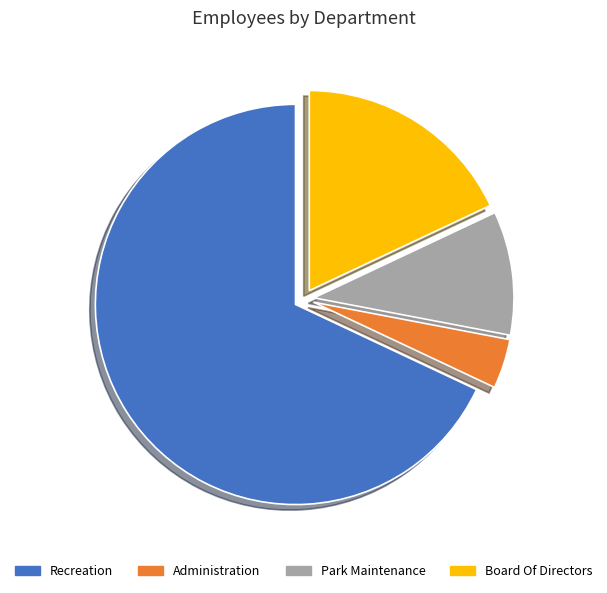

Between Park Maintenance and Administration, which is larger?

Park Maintenance